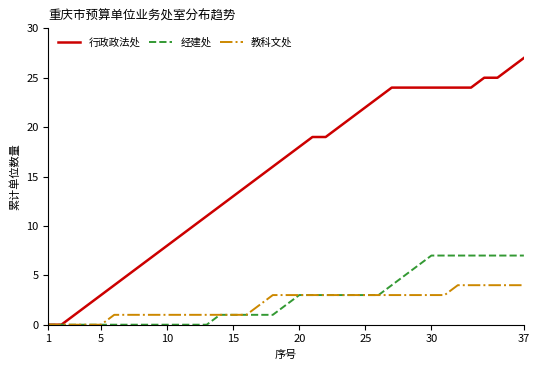

What is the average value of the 教科文处 series?

2